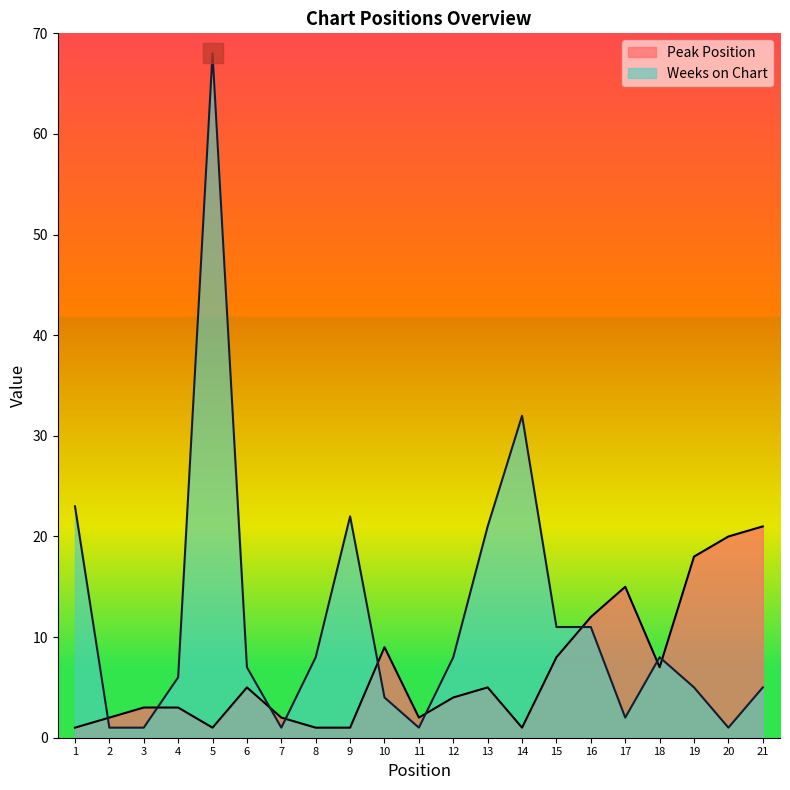

What are all the series names shown in the legend?

Peak Position, Weeks on Chart